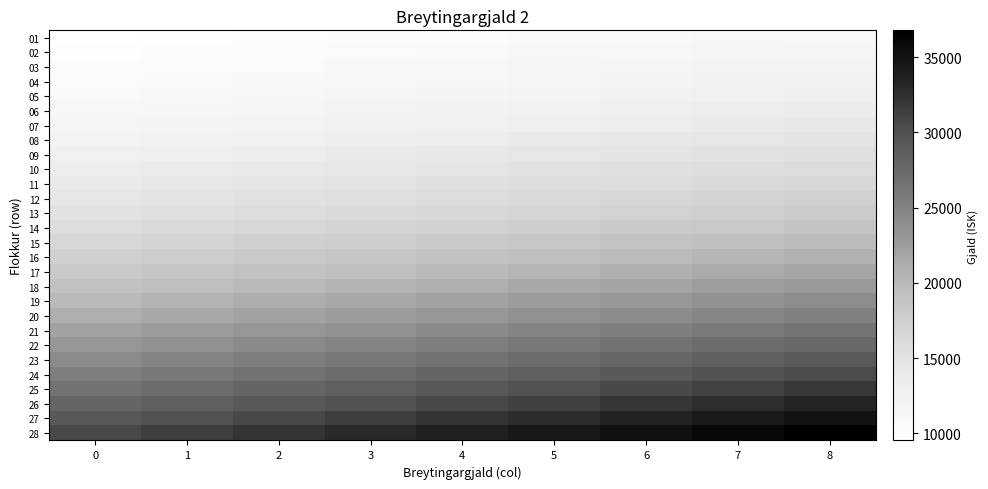

Reading right to left, list all the values displayed in this chart.

01: 8=11426	7=11188	6=10950	5=10712	4=10474	3=10236	2=9998	1=9760	0=9522
02: 8=11807	7=11561	6=11315	5=11069	4=10823	3=10577	2=10331	1=10085	0=9839
03: 8=12208	7=11953	6=11699	5=11445	4=11190	3=10936	2=10682	1=10427	0=10173
04: 8=12628	7=12365	6=12102	5=11839	4=11576	3=11312	2=11049	1=10786	0=10523
05: 8=13069	7=12797	6=12525	5=12252	4=11980	3=11708	2=11436	1=11163	0=10891
06: 8=13533	7=13251	6=12969	5=12687	4=12405	3=12123	2=11841	1=11559	0=11277
07: 8=14019	7=13727	6=13435	5=13143	4=12851	3=12559	2=12267	1=11975	0=11683
08: 8=14678	7=14372	6=14066	5=13761	4=13455	3=13149	2=12843	1=12538	0=12232
09: 8=15303	7=14984	6=14665	5=14346	4=14028	3=13709	2=13390	1=13071	0=12752
10: 8=15912	7=15581	6=15249	5=14918	4=14586	3=14255	2=13923	1=13592	0=13260
11: 8=16560	7=16215	6=15870	5=15525	4=15180	3=14835	2=14490	1=14145	0=13800
12: 8=17251	7=16891	6=16532	5=16172	4=15813	3=15454	2=15094	1=14735	0=14376
13: 8=17937	7=17564	6=17190	5=16816	4=16442	3=16069	2=15695	1=15321	0=14948
14: 8=18834	7=18442	6=18049	5=17657	4=17265	3=16872	2=16480	1=16087	0=15695
15: 8=19776	7=19364	6=18952	5=18540	4=18128	3=17716	2=17304	1=16892	0=16480
16: 8=20765	7=20332	6=19899	5=19467	4=19034	3=18602	2=18169	1=17736	0=17304
17: 8=21803	7=21349	6=20894	5=20440	4=19986	3=19532	2=19077	1=18623	0=18169
18: 8=22893	7=22416	6=21939	5=21462	4=20985	3=20508	2=20031	1=19554	0=19077
19: 8=24038	7=23537	6=23036	5=22535	4=22034	3=21534	2=21033	1=20532	0=20031
20: 8=25205	7=24679	6=24154	5=23629	4=23104	3=22579	2=22054	1=21529	0=21004
21: 8=26439	7=25888	6=25337	5=24786	4=24236	3=23685	2=23134	1=22583	0=22032
22: 8=27731	7=27153	6=26576	5=25998	4=25420	3=24842	2=24265	1=23687	0=23109
23: 8=29054	7=28448	6=27843	5=27238	4=26633	3=26027	2=25422	1=24817	0=24211
24: 8=30442	7=29808	6=29174	5=28540	4=27906	3=27271	2=26637	1=26003	0=25369
25: 8=31901	7=31236	6=30571	5=29907	4=29242	3=28578	2=27913	1=27248	0=26584
26: 8=33432	7=32735	6=32039	5=31342	4=30646	3=29949	2=29253	1=28556	0=27860
27: 8=35039	7=34309	6=33579	5=32849	4=32119	3=31389	2=30659	1=29929	0=29199
28: 8=36791	7=36024	6=35258	5=34491	4=33725	3=32959	2=32192	1=31426	0=30659